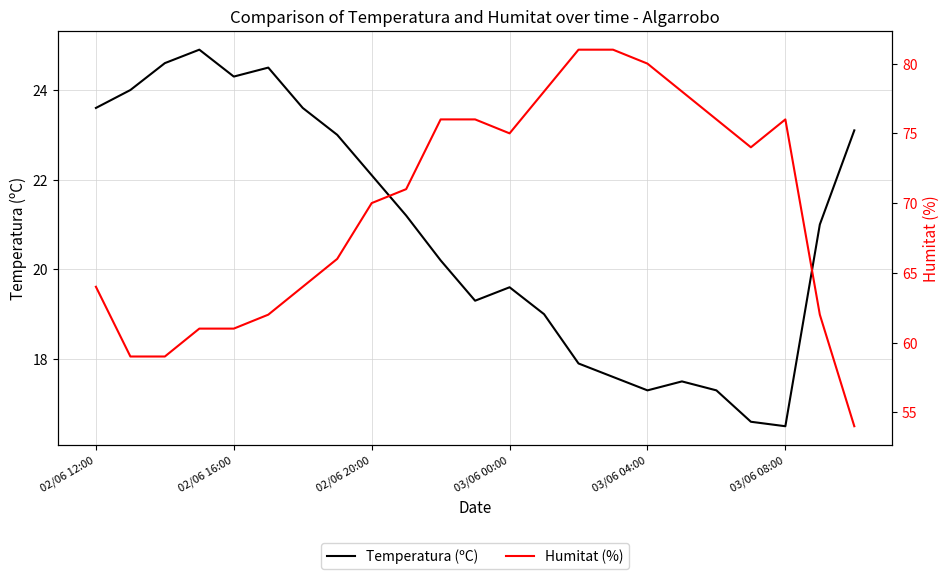

The value of Temperatura (ºC) at 02/06 12:00 is 41.9. True or false?

False